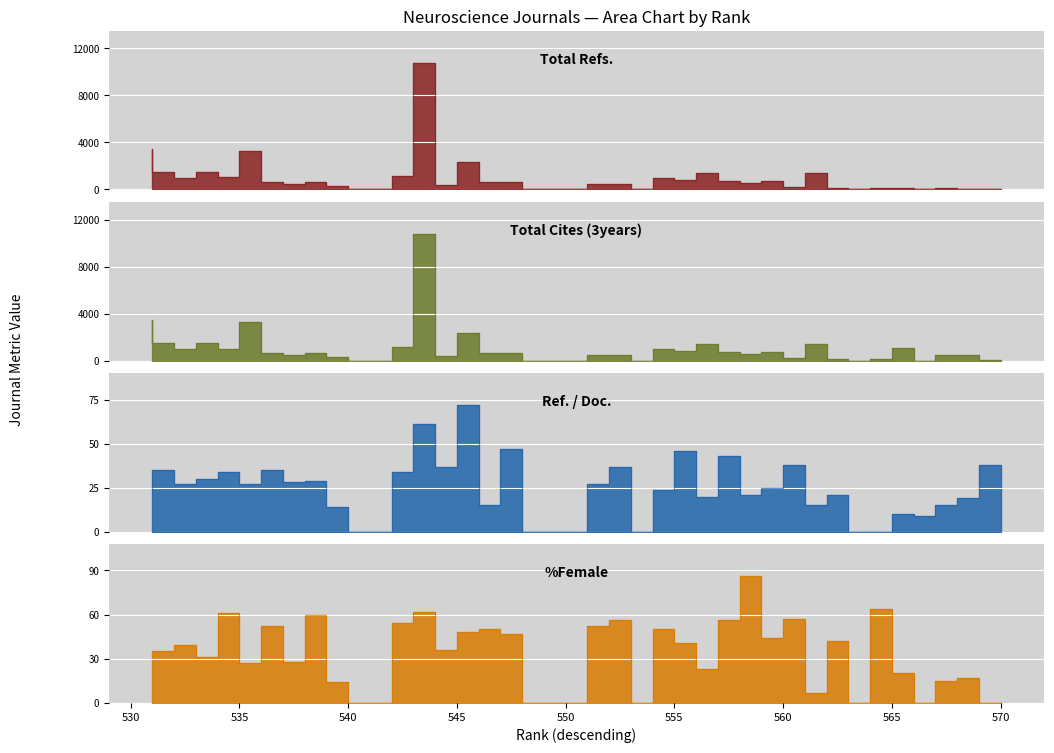

List the labels in order of %Female value, smallest first.

570, 567, 564, 554, 551, 550, 549, 542, 541, 562, 540, 568, 569, 566, 557, 536, 538, 534, 531, 532, 545, 533, 556, 563, 560, 548, 546, 555, 547, 552, 537, 543, 558, 553, 561, 539, 535, 544, 565, 559